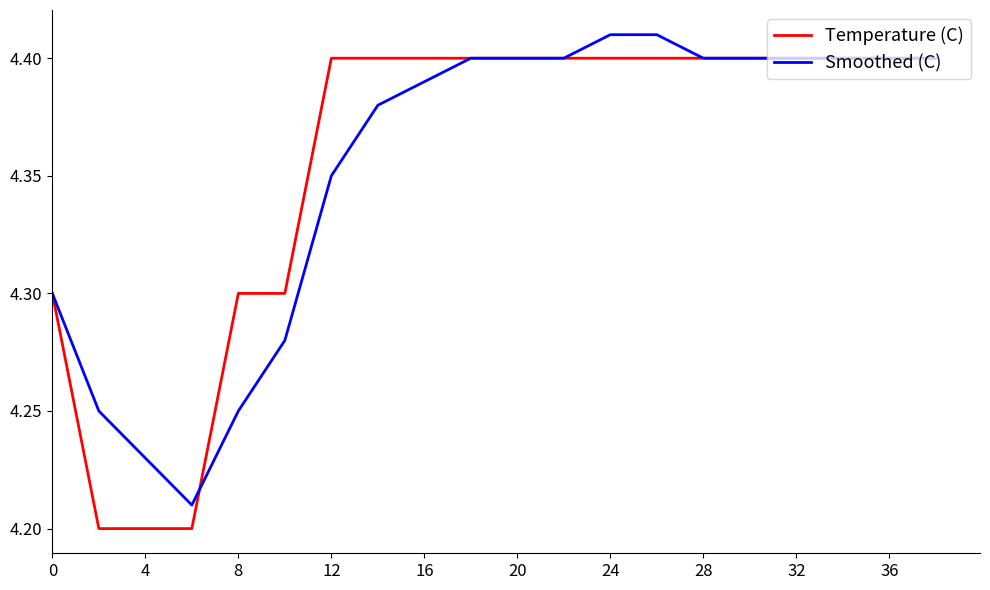

In Smoothed (C), how many points are lower than both neighbors (excluding endpoints)?

1